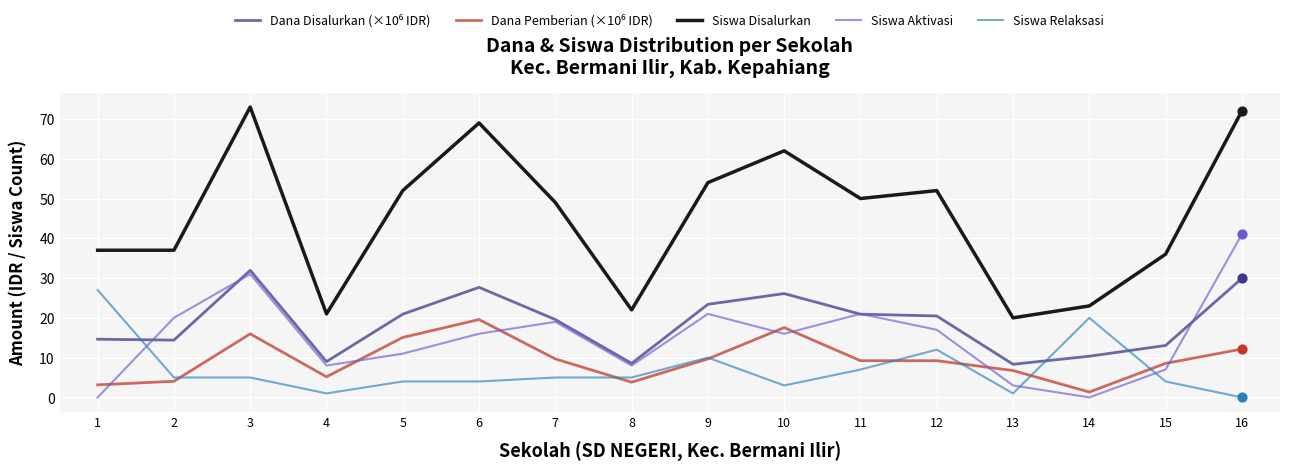

Which series changed the most between 2 and 4?

Siswa Disalurkan